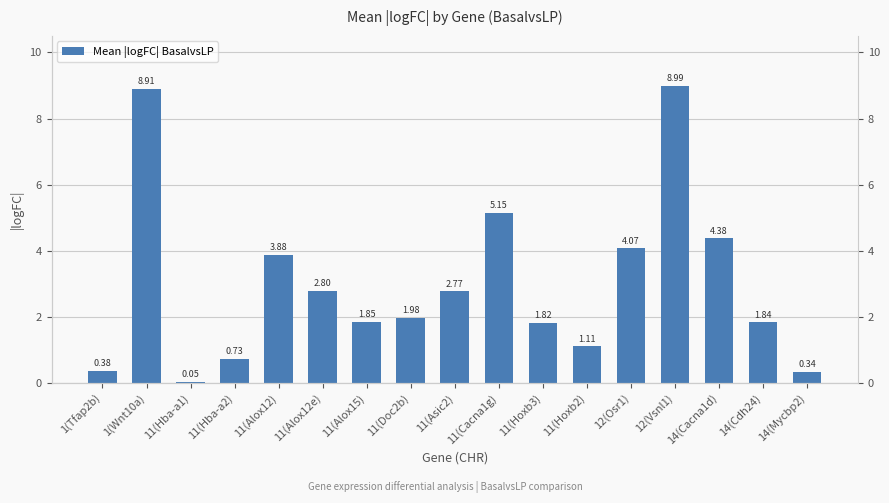

Rank the categories by value from lowest to highest.

11(Hba-a1), 14(Mycbp2), 1(Tfap2b), 11(Hba-a2), 11(Hoxb2), 11(Hoxb3), 14(Cdh24), 11(Alox15), 11(Doc2b), 11(Asic2), 11(Alox12e), 11(Alox12), 12(Osr1), 14(Cacna1d), 11(Cacna1g), 1(Wnt10a), 12(Vsnl1)